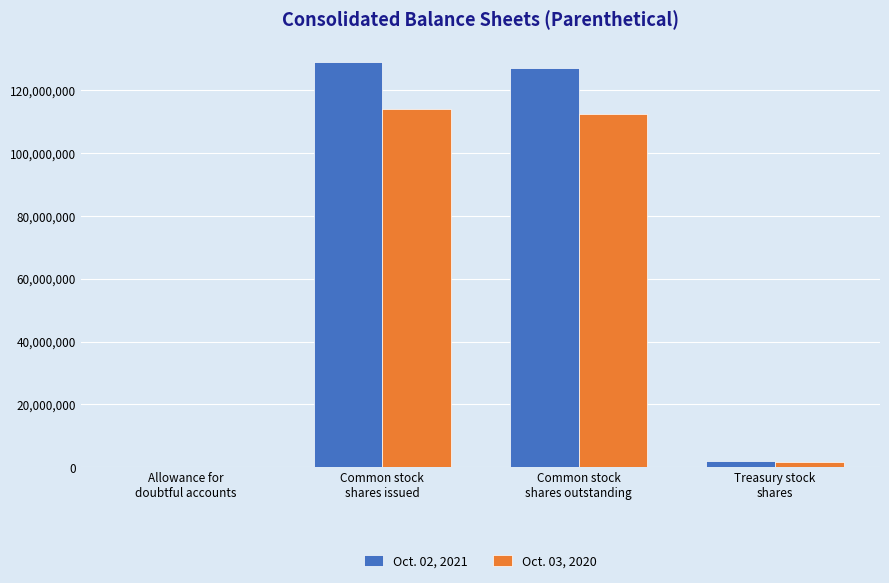

What is the sum of all Oct. 02, 2021 values?

257734877